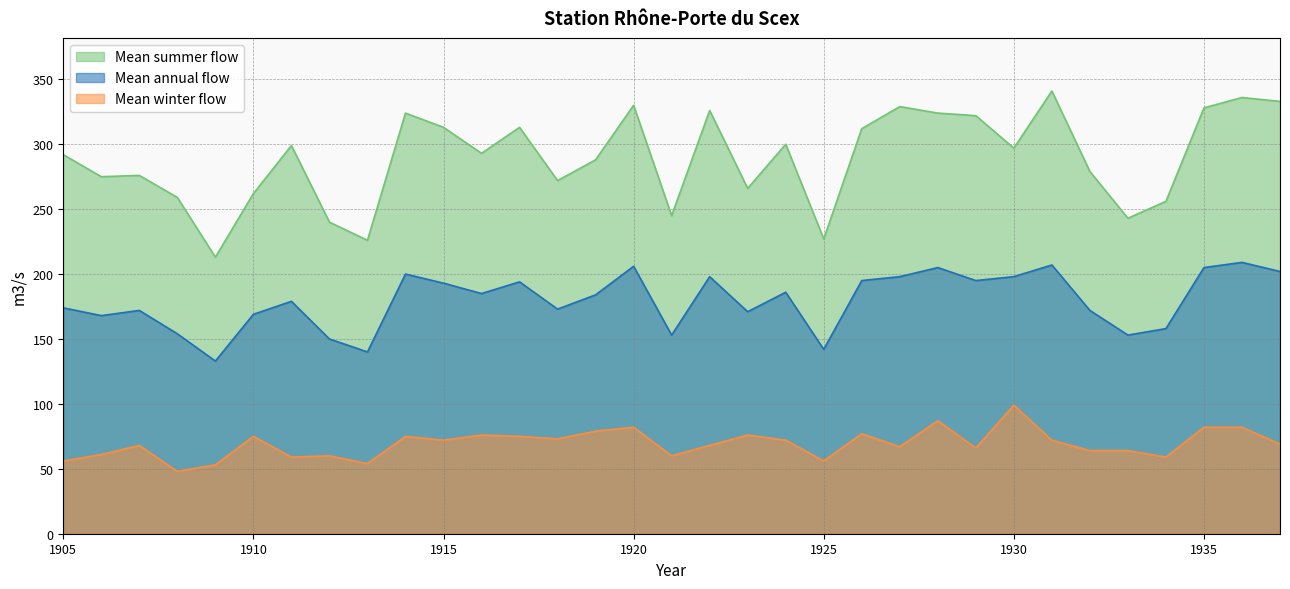

Between 1910 and 1905, which is larger?

1905